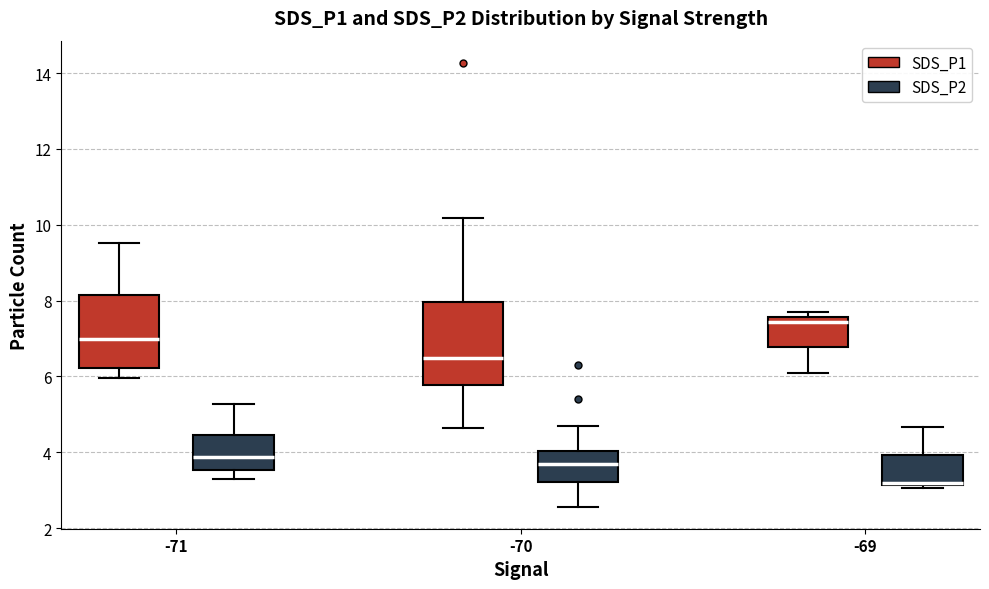

Which box has the lowest median line?

-69 (SDS_P2)